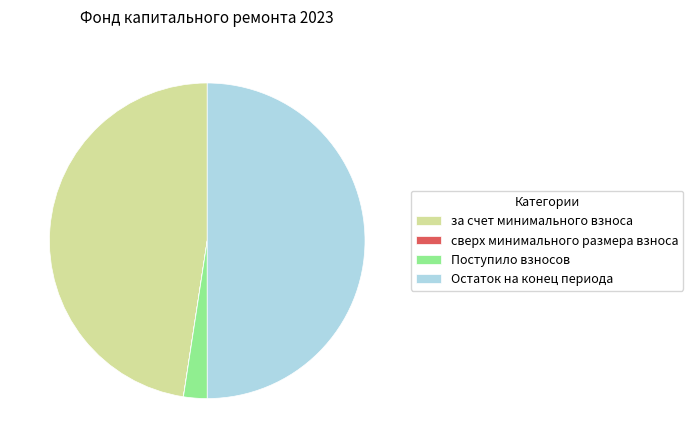

Which category has the biggest portion of the pie?

Остаток на конец периода